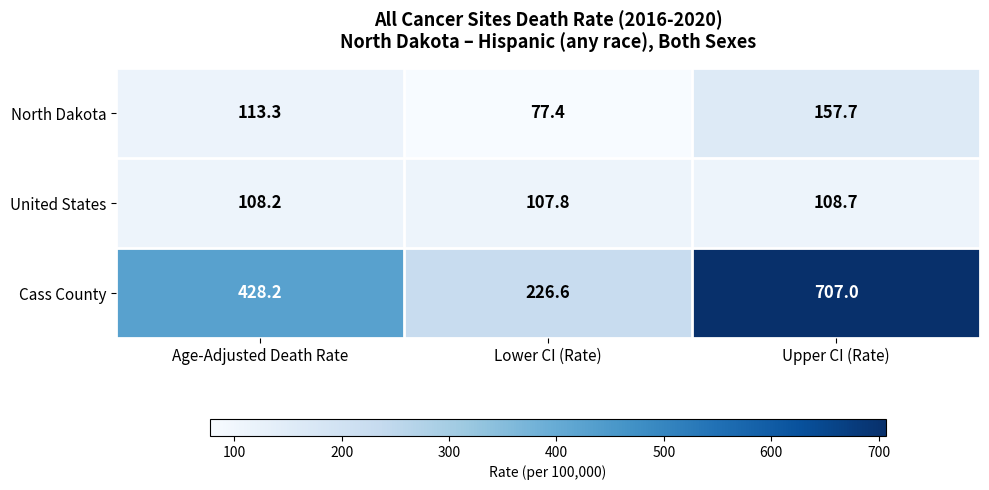

At which label does North Dakota reach its minimum?

Lower CI (Rate)